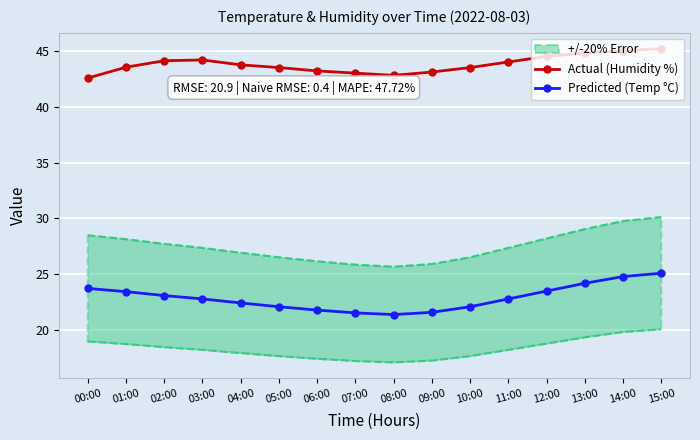

True or false: Actual (Humidity %) and Predicted (Temp °C) intersect in this chart.

False